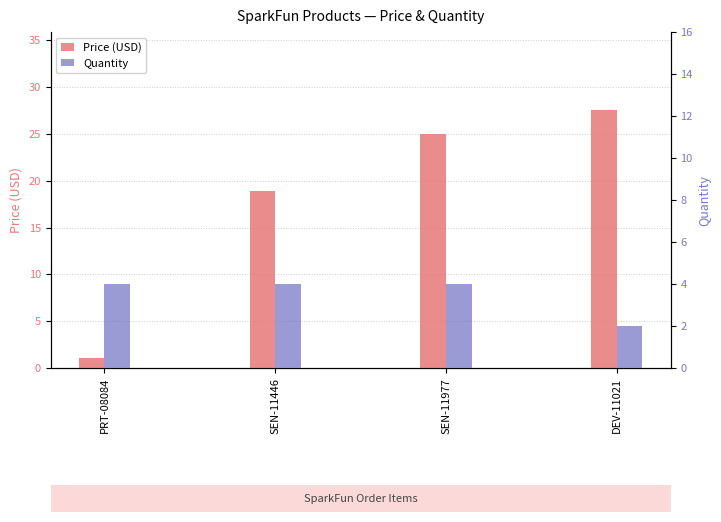

How many data points does each series have?

4